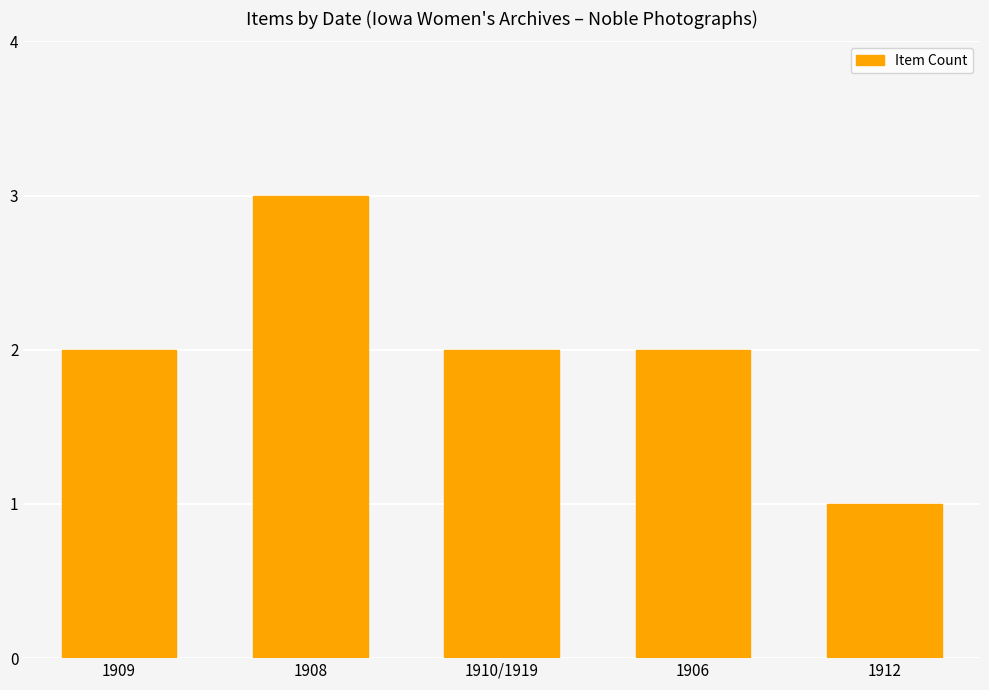

Approximately how many times larger is the value at 1912 compared to 1906?

0.5